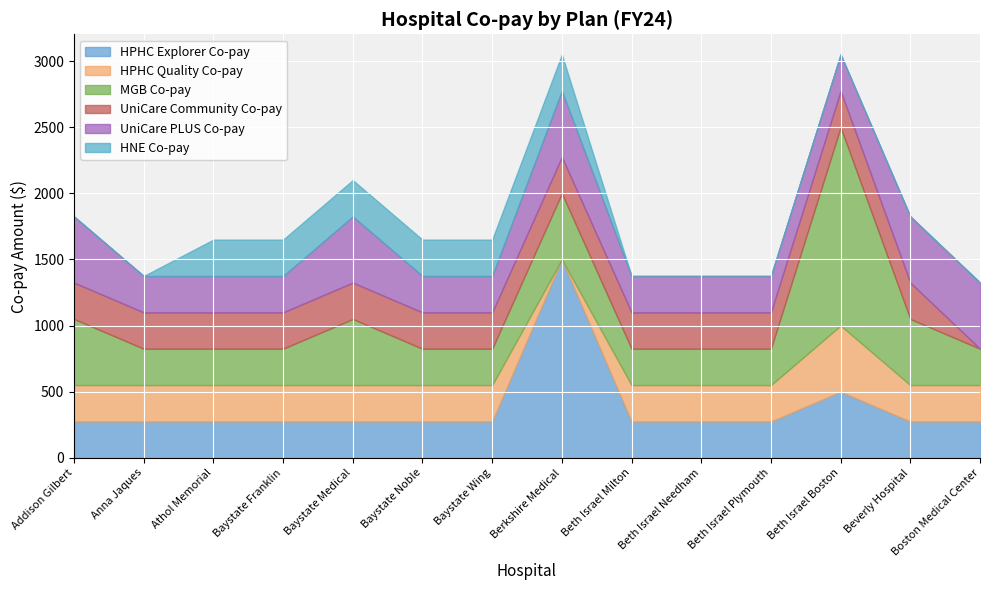

What is the total value across all series at Baystate Noble?

1650